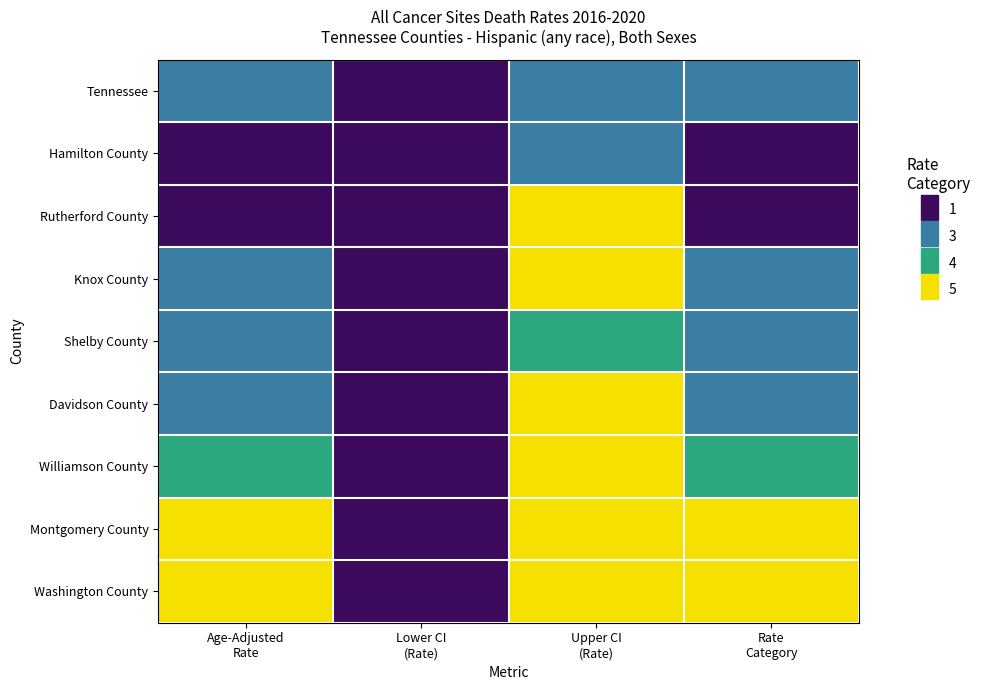

What is the spread (max minus min) of values at Upper CI
(Rate)?

2